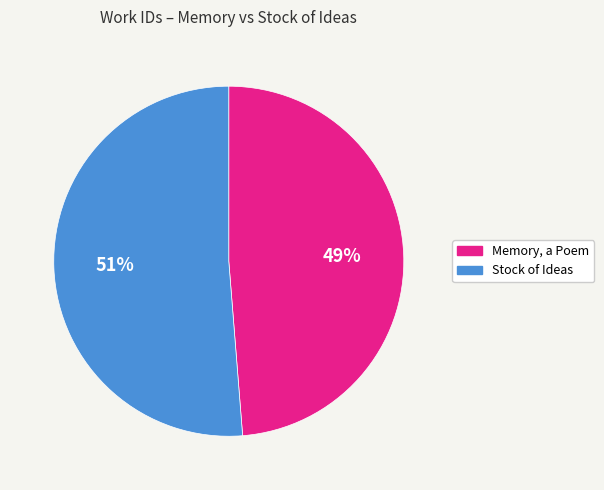

To the nearest percent, what is the average slice percentage?

50%